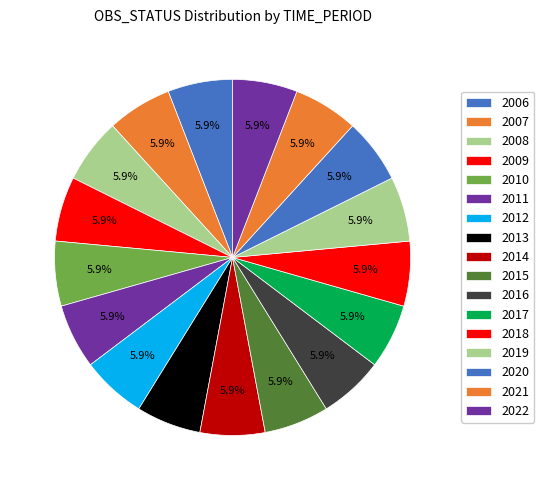

To the nearest percent, what is the combined percentage of 2009 and 2020?

12%